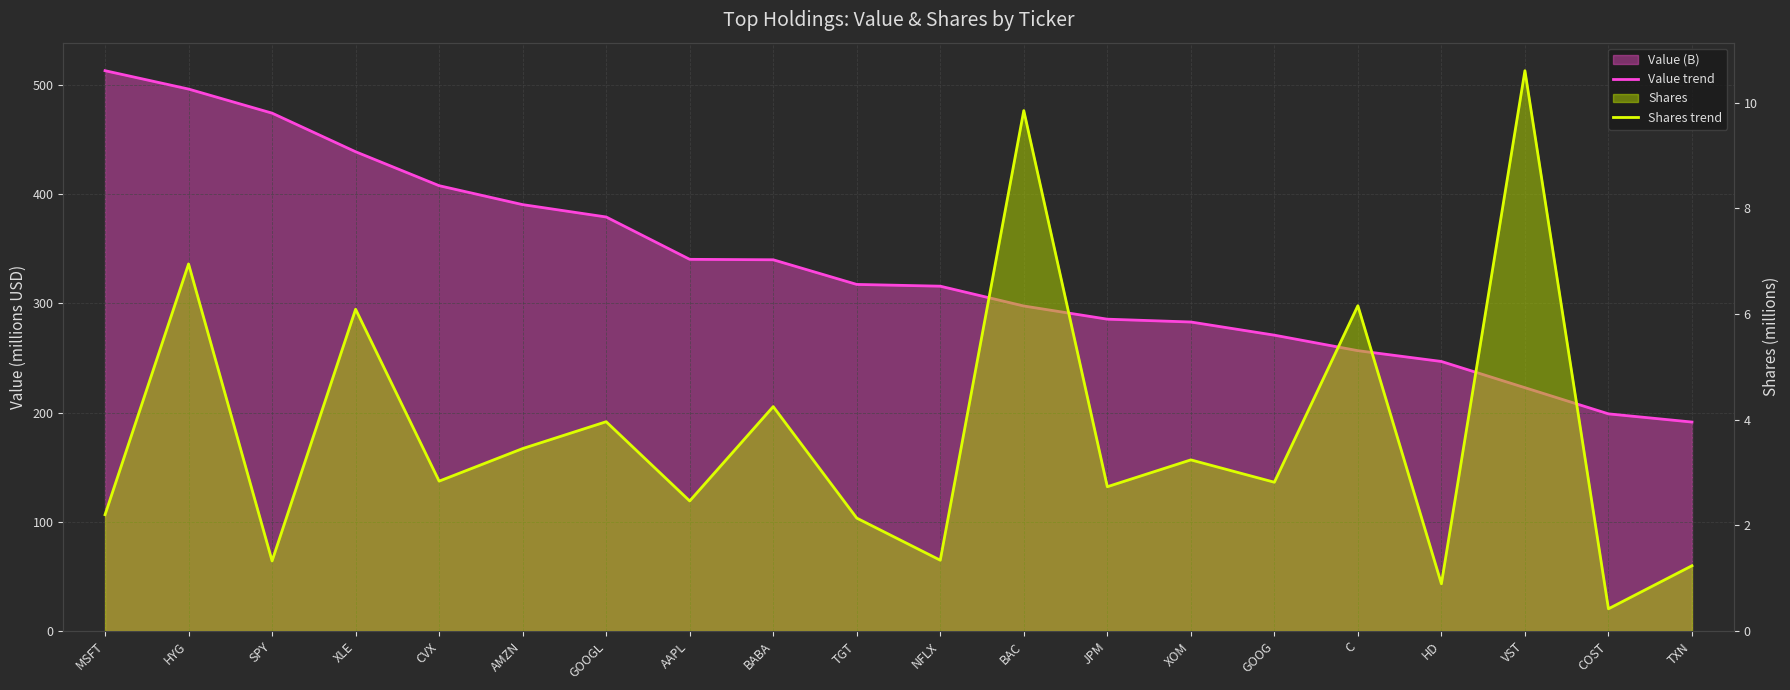

Is it true that Shares trend equals 9.9 at BAC?

True